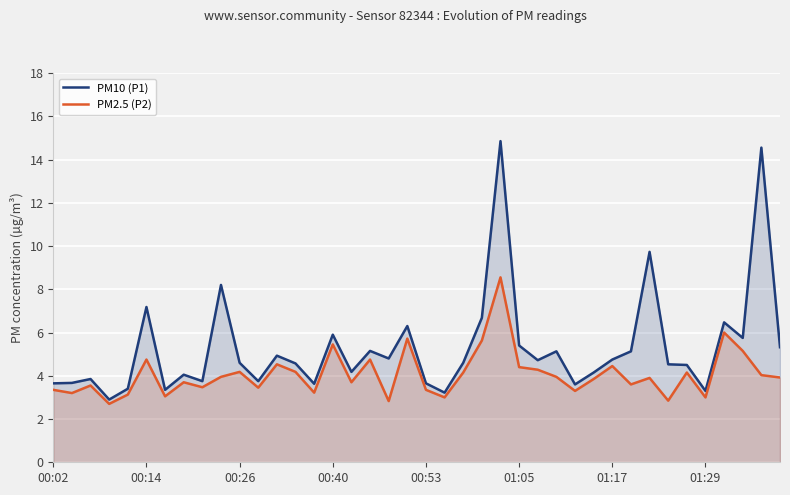

True or false: PM2.5 (P2) and PM10 (P1) intersect in this chart.

False